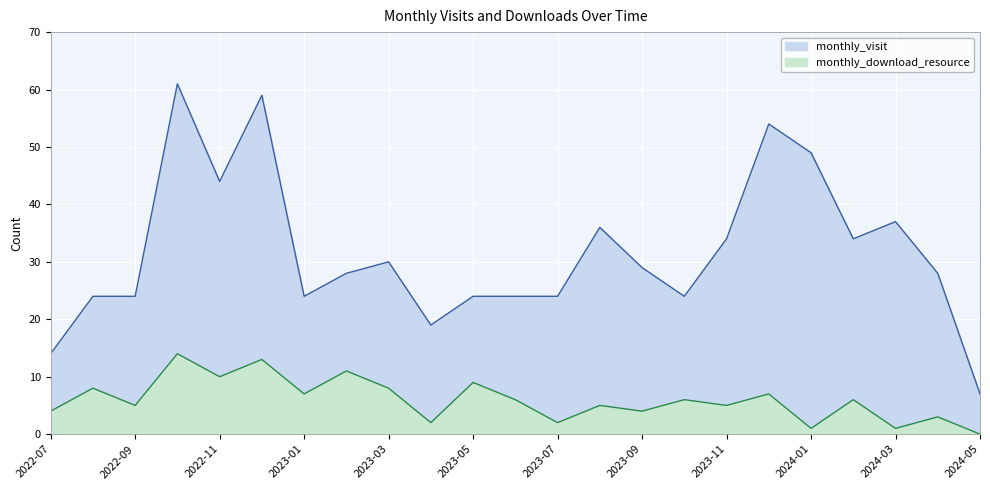

True or false: monthly_visit has a value of 24 at 2023-05.

True